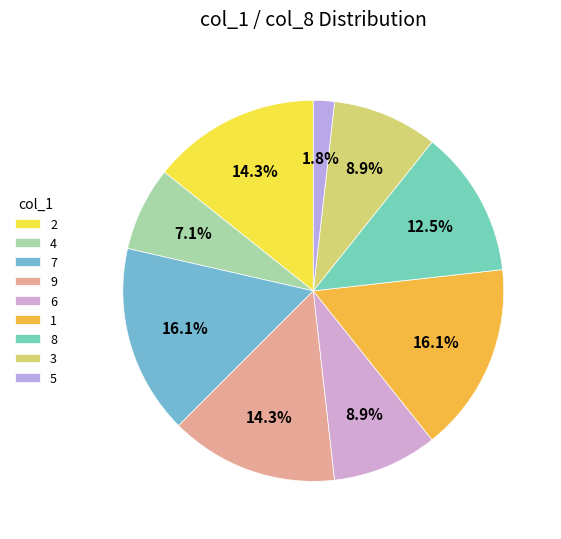

Approximately how many times larger is the value at 9 compared to 2?

1.0